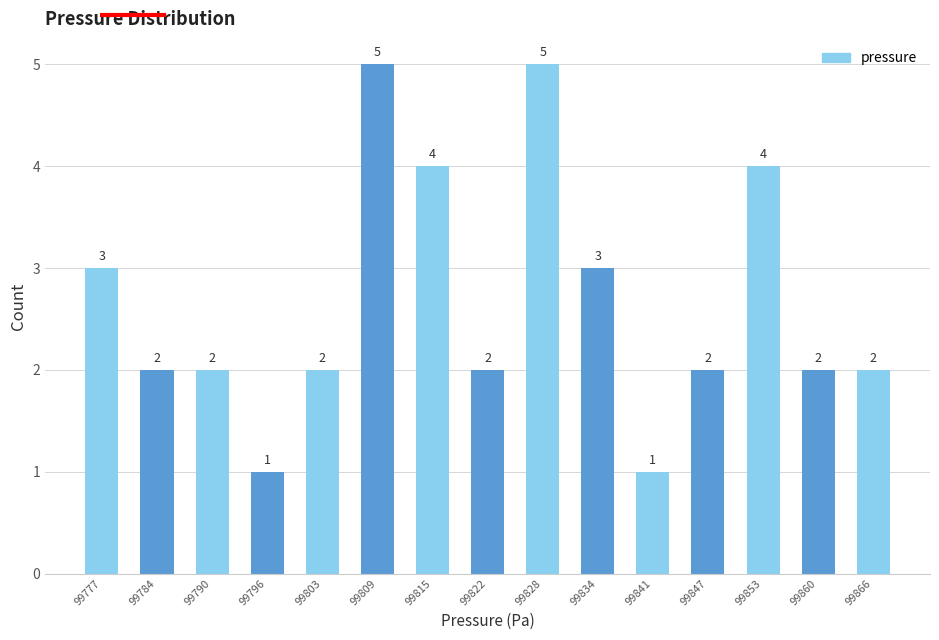

Reading left to right, list all the values displayed in this chart.

3	2	2	1	2	5	4	2	5	3	1	2	4	2	2